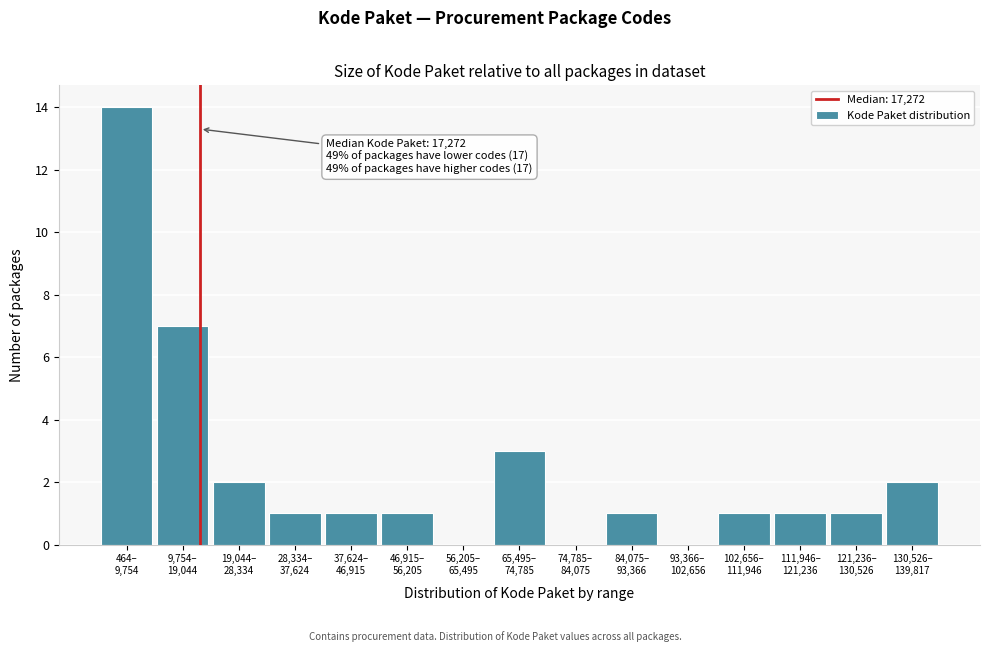

What is the sum of all values?

35